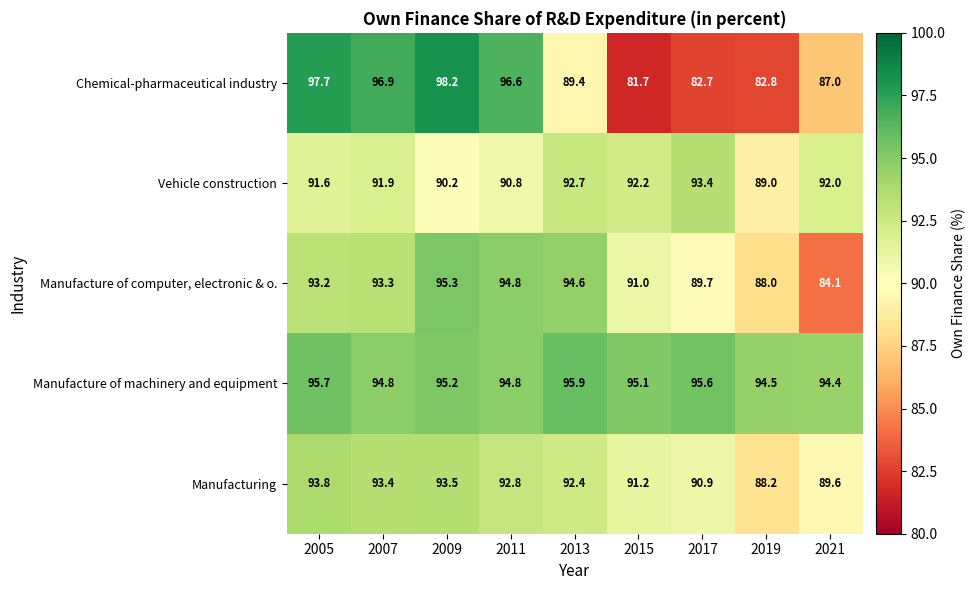

Which series has the largest total across all categories?

Manufacture of machinery and equipment